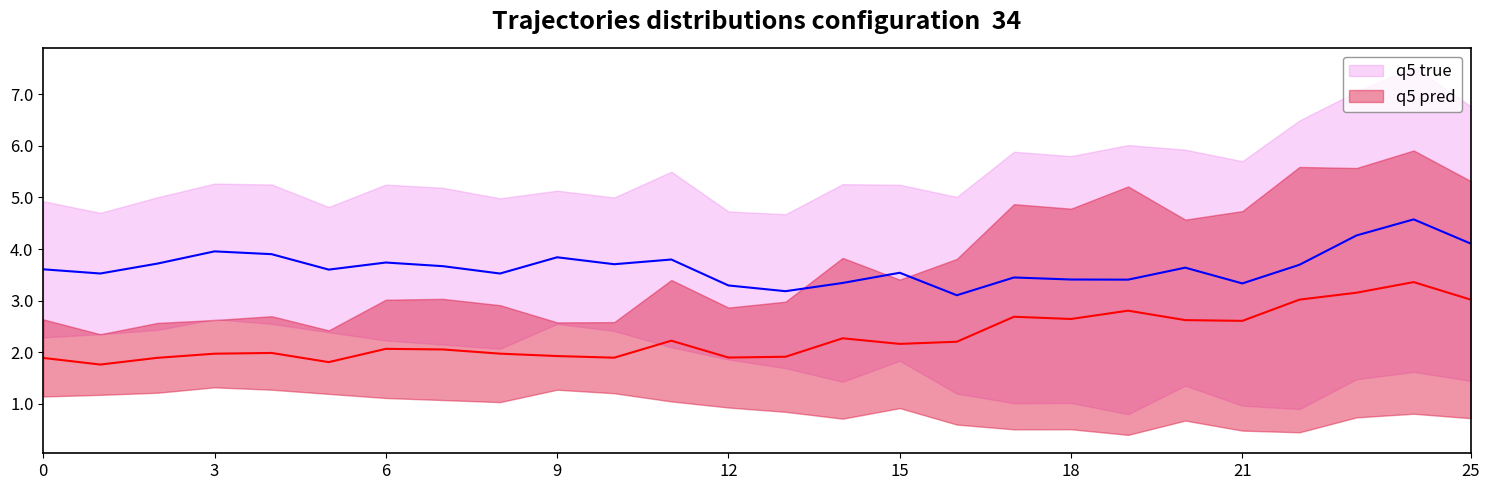

Rank the series at 19 from highest to lowest value.

q5 true, q5 pred